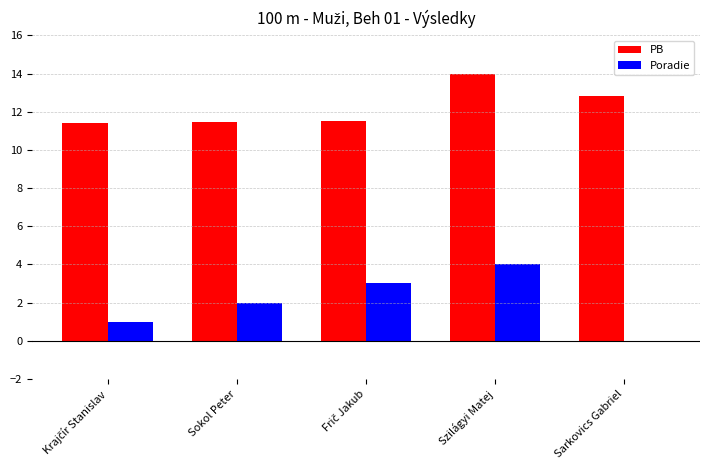

What is the spread (max minus min) of values at Sarkovics Gabriel?

12.8